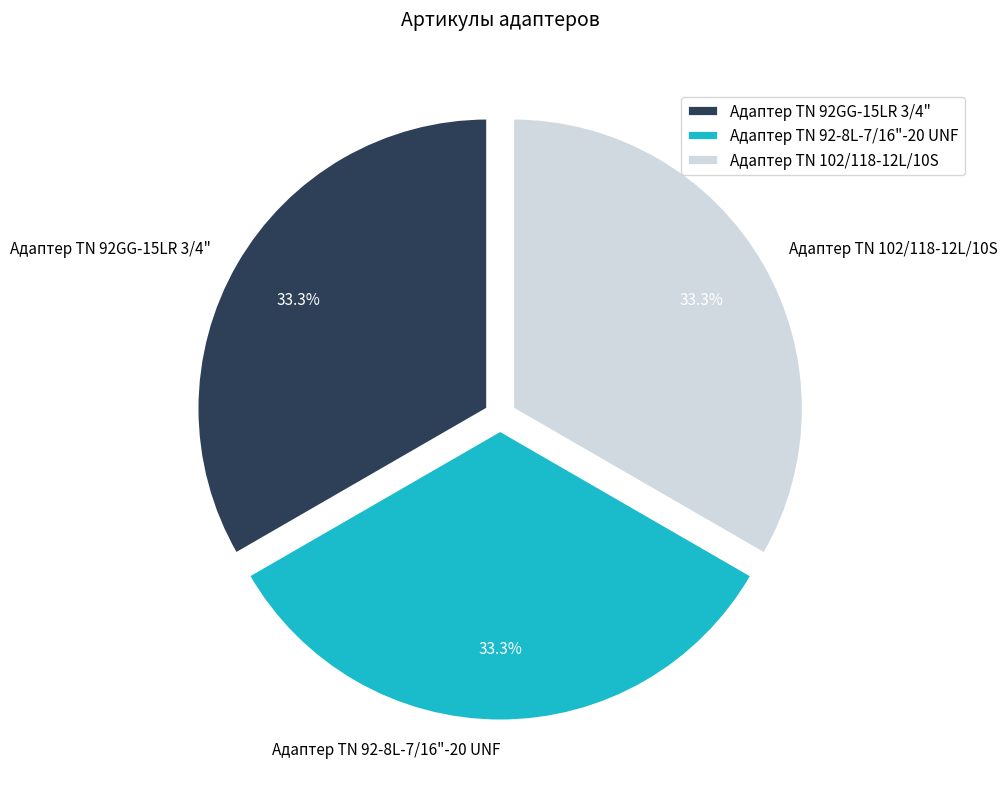

Is the sum of Адаптер ТN 102/118-12L/10S and Адаптер TN 92-8L-7/16"-20 UNF greater than half?

Yes